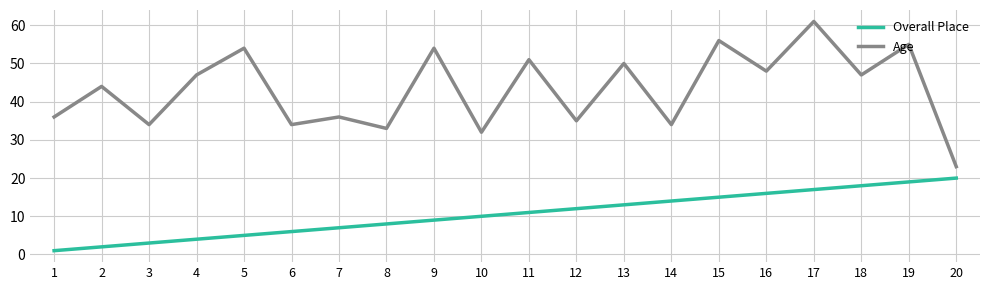

What is the greatest value displayed?

61